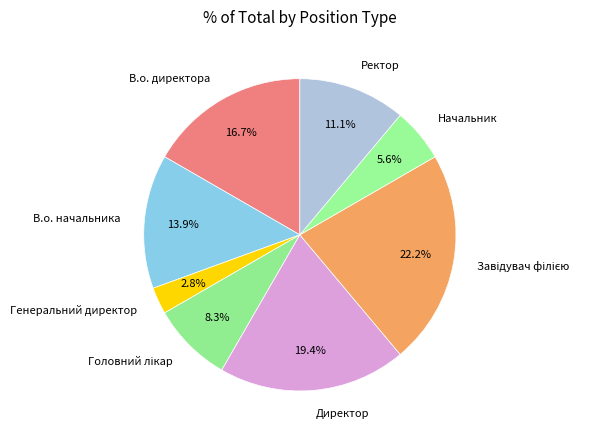

How many slices are in this pie chart?

8